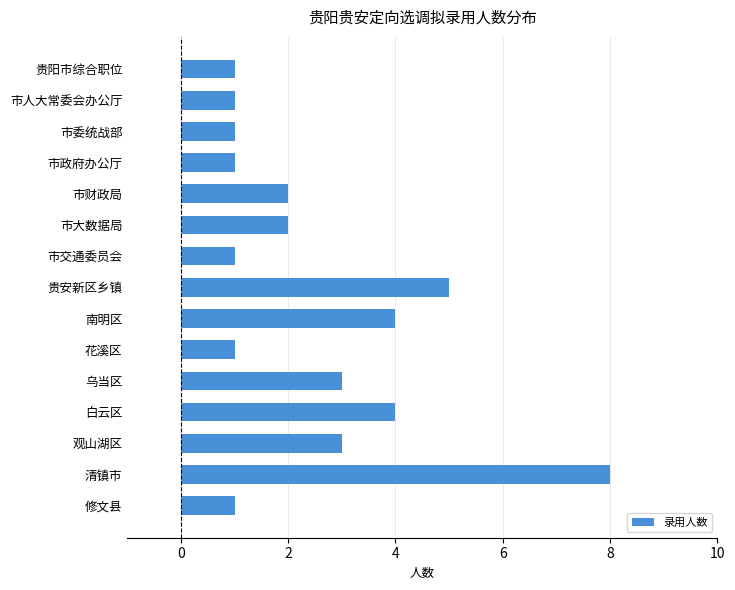

Reading top to bottom, list all the values displayed in this chart.

1	1	1	1	2	2	1	5	4	1	3	4	3	8	1